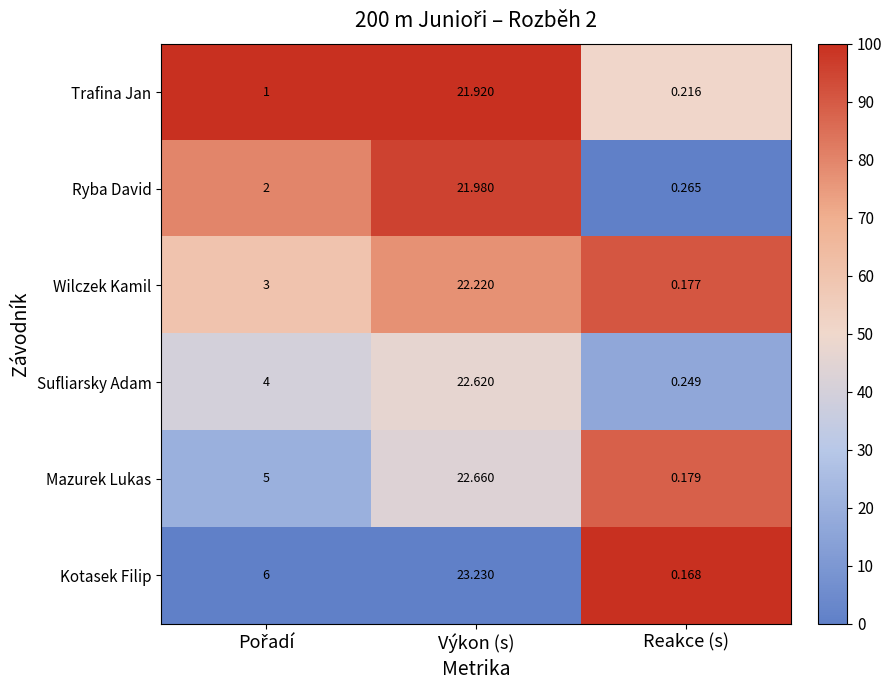

List the series in order of their peak value, highest first.

Kotasek Filip, Mazurek Lukas, Sufliarsky Adam, Wilczek Kamil, Ryba David, Trafina Jan